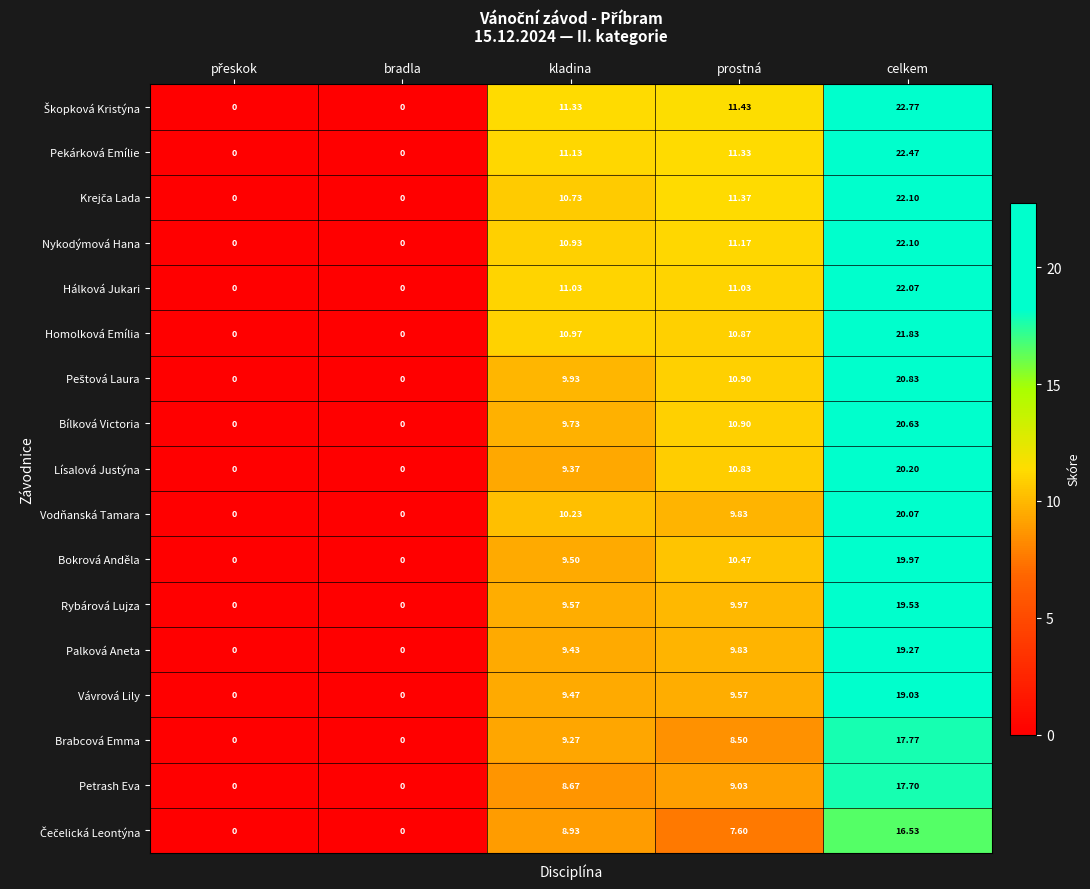

At which category is the sum across all series the highest?

celkem